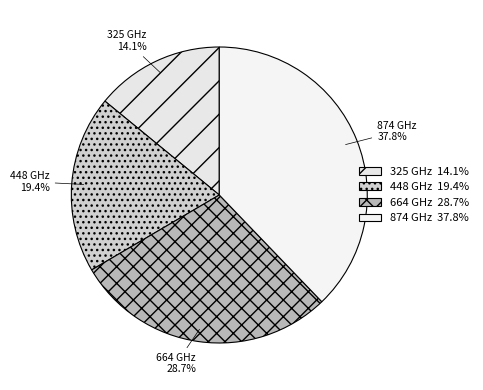

Does 874 GHz account for over 50% of the chart?

No